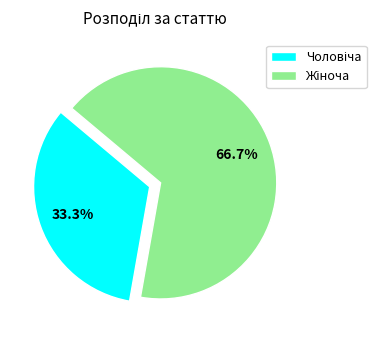

Is there a majority slice in this chart?

Yes